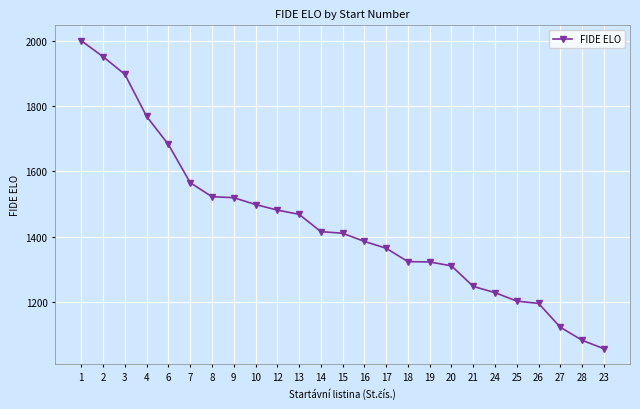

Does the chart have visible grid lines?

Yes